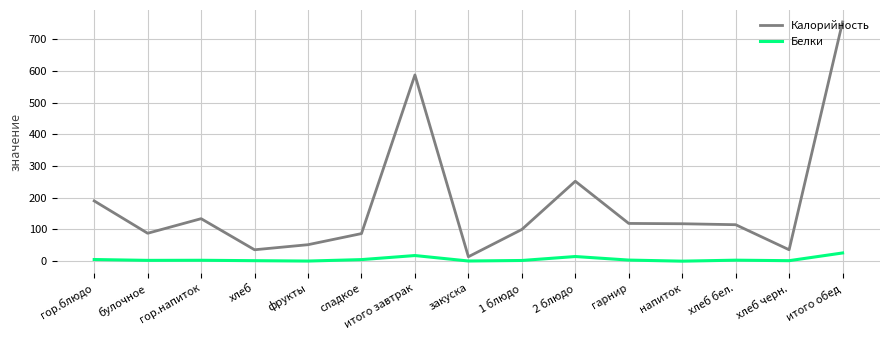

Which series has the widest spread of values?

Калорийность